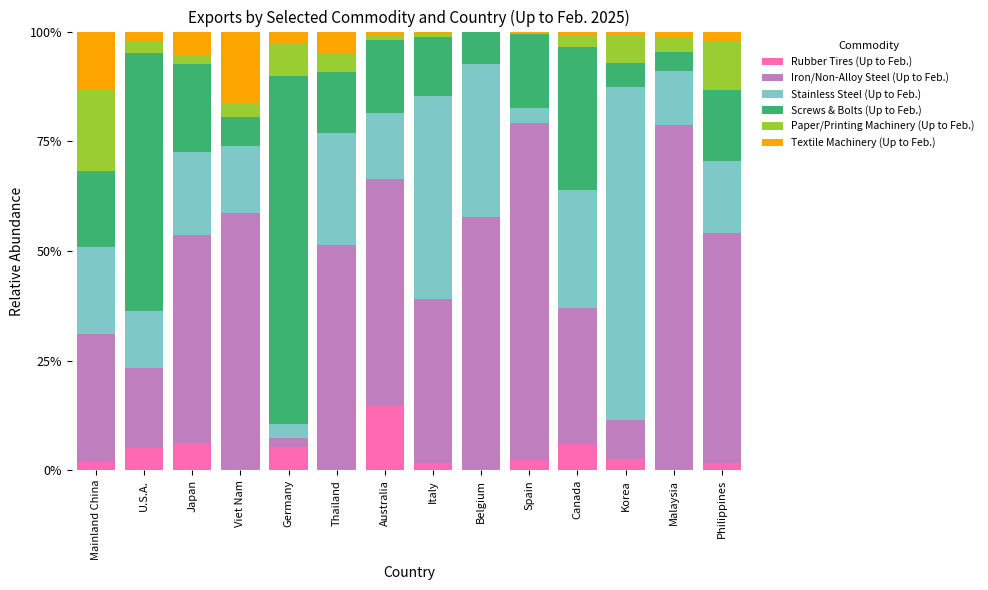

How many series are shown in this chart?

6